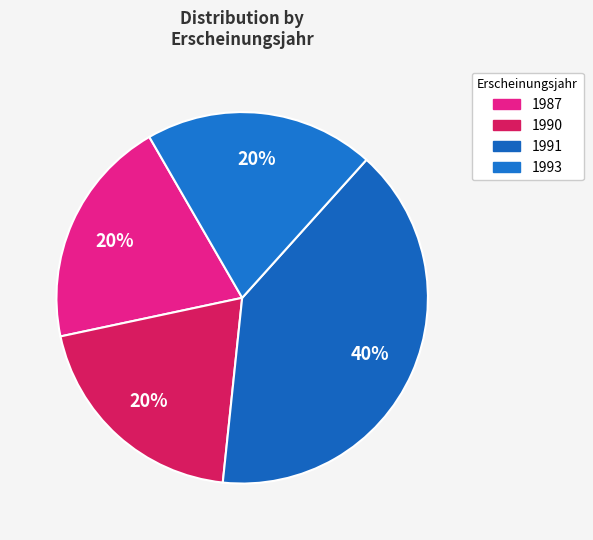

How many segments does this pie chart have?

4